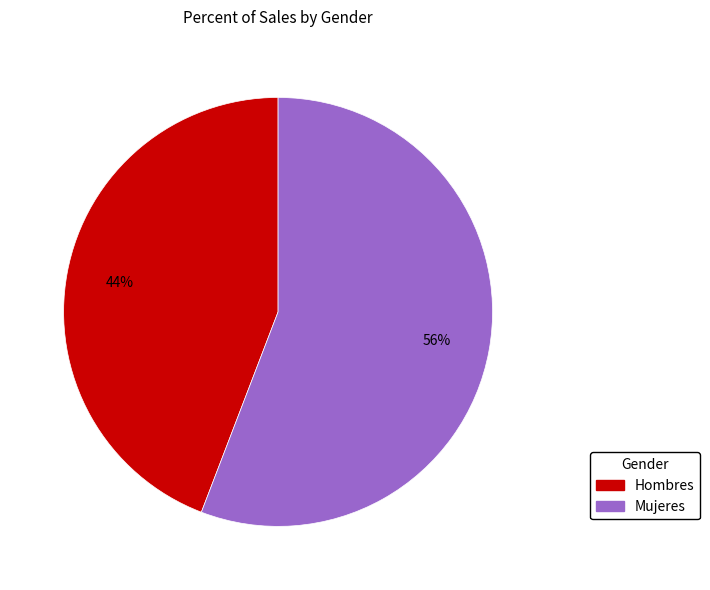

True or false: Hombres accounts for 44% of the total.

True